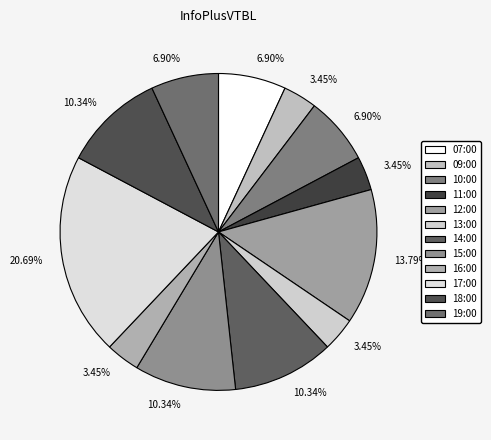

How many segments does this pie chart have?

12